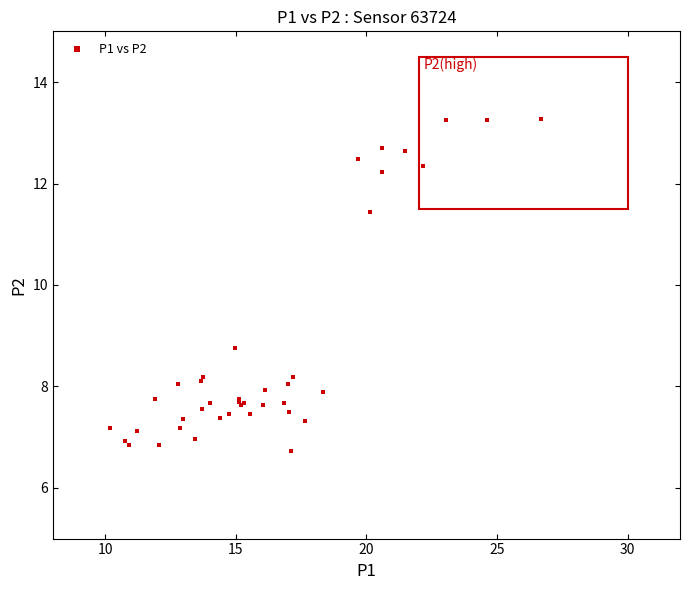

What Y value in the scatter plot is closest to 9?

8.8